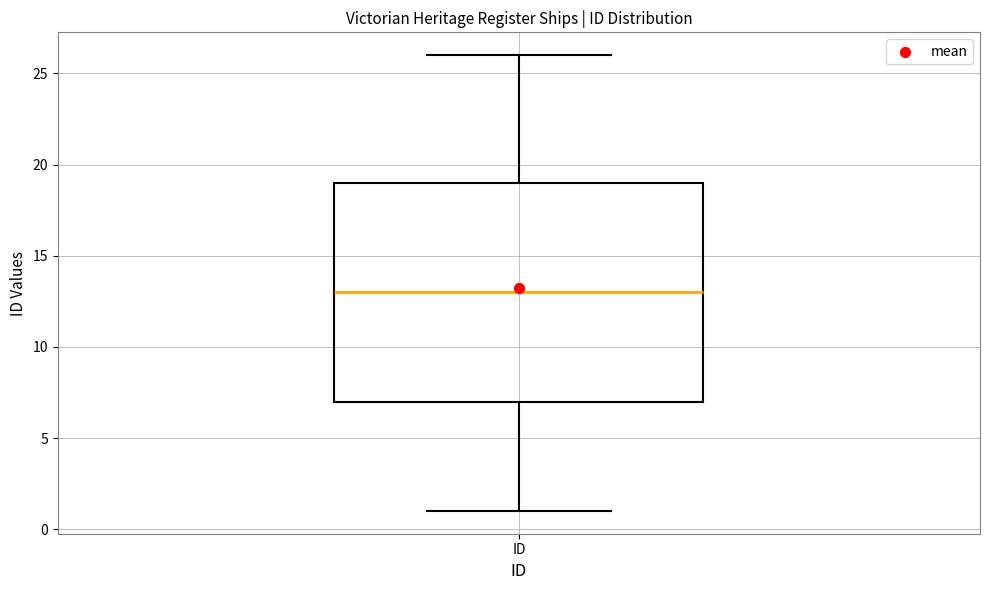

Where is the upper edge of the box for ID on the y-axis? The values are not printed on the chart, so give them approximately, as read against the axis.

19